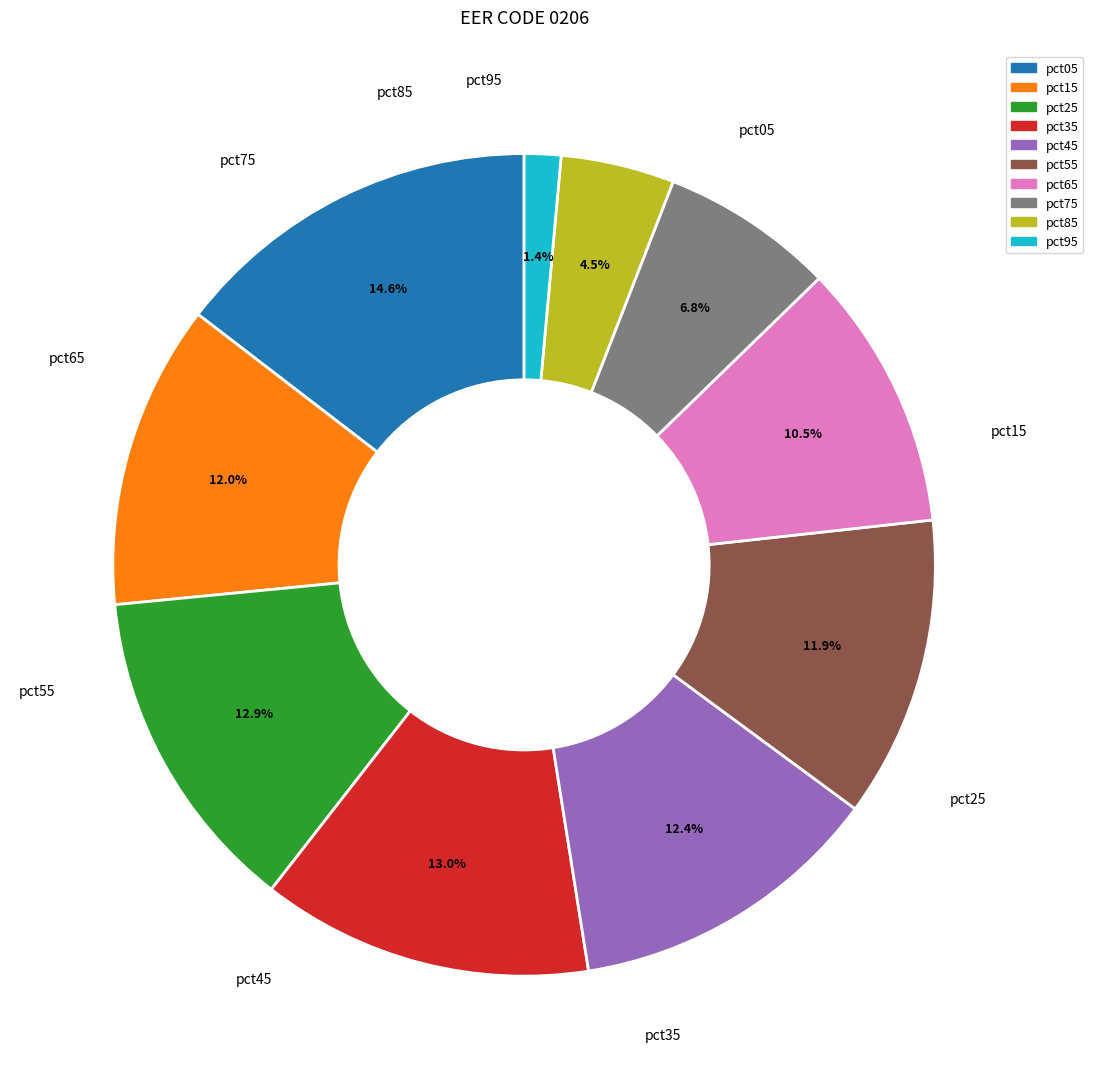

How many segments does this pie chart have?

10